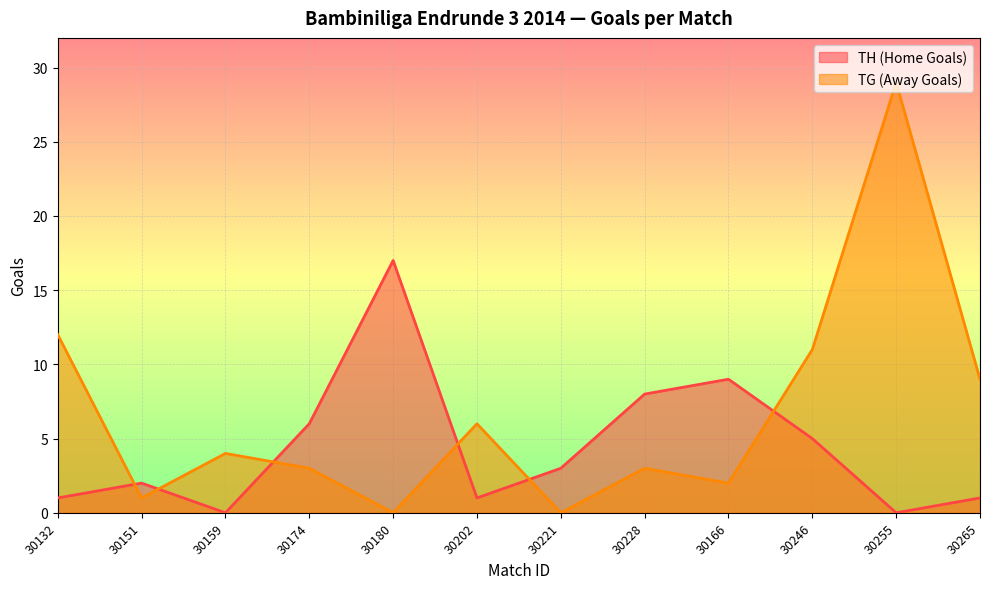

How many lines are shown in the chart?

2